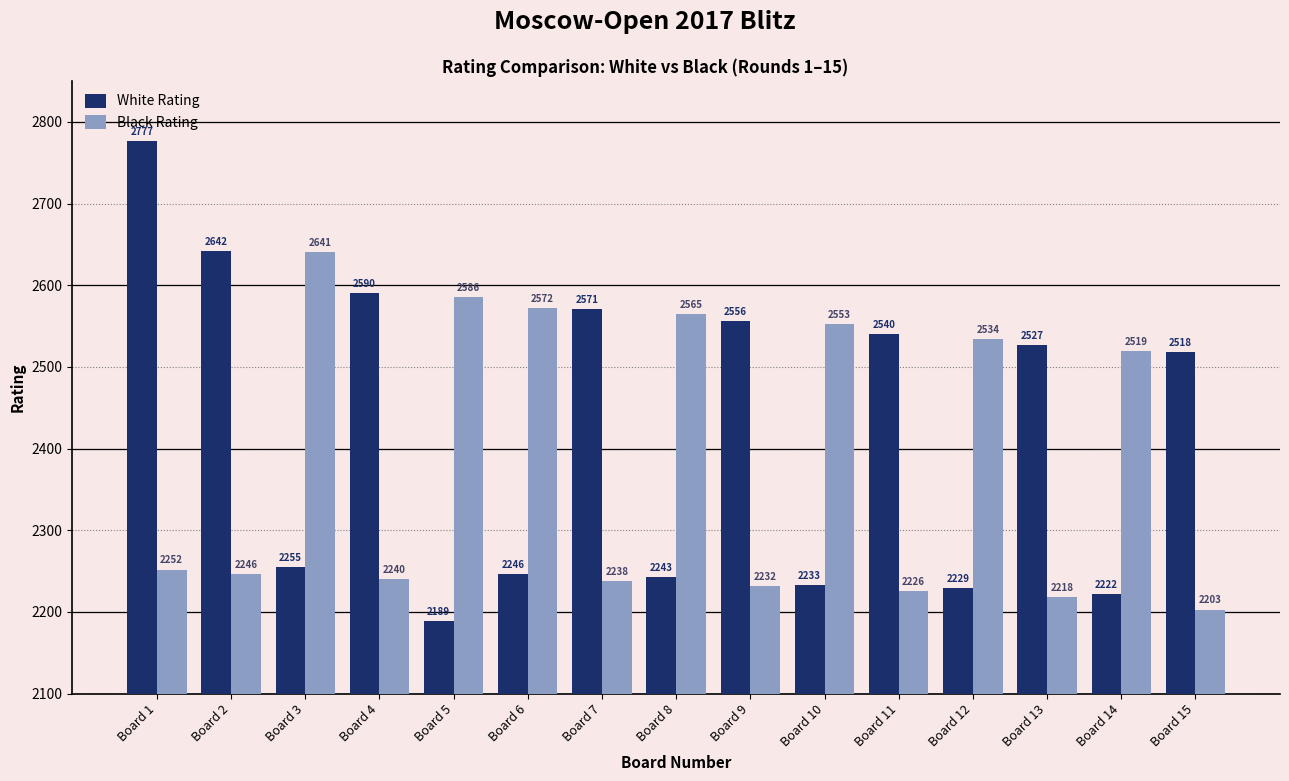

How many values in the Black Rating series are below 2252?

7